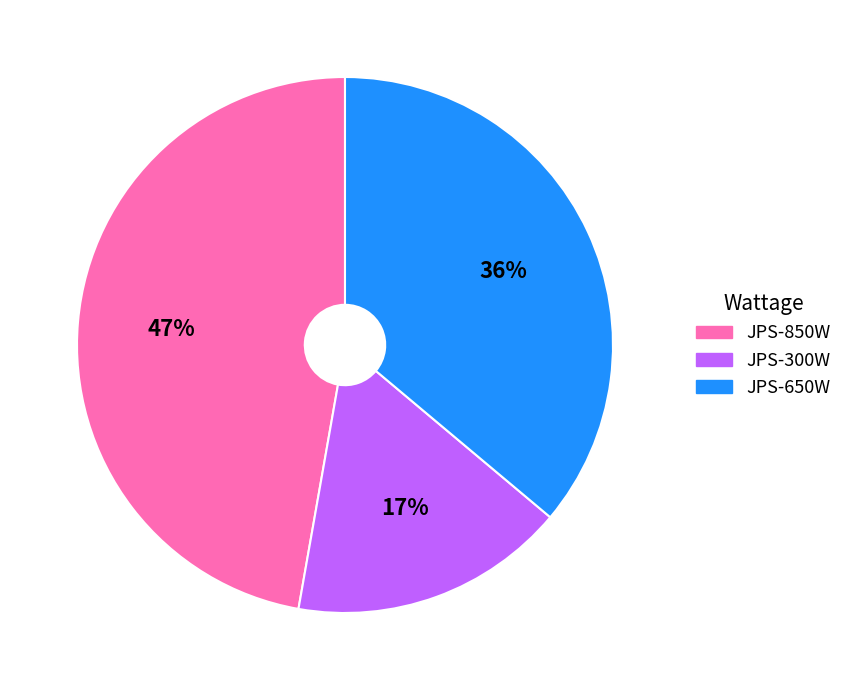

Count the number of slices in the pie.

3